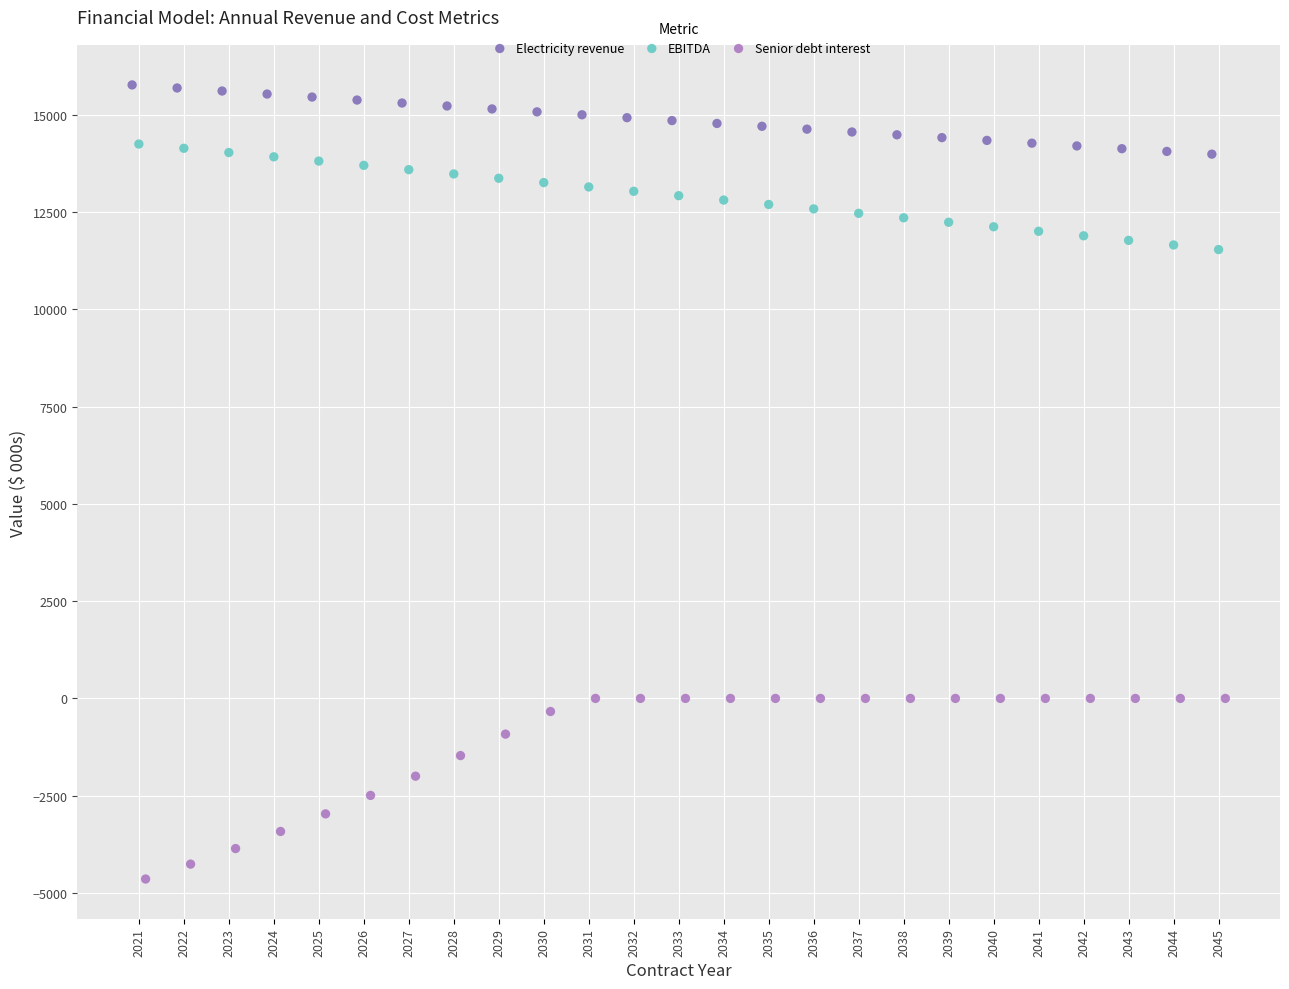

What are all the series names shown in the legend?

Electricity revenue, EBITDA, Senior debt interest